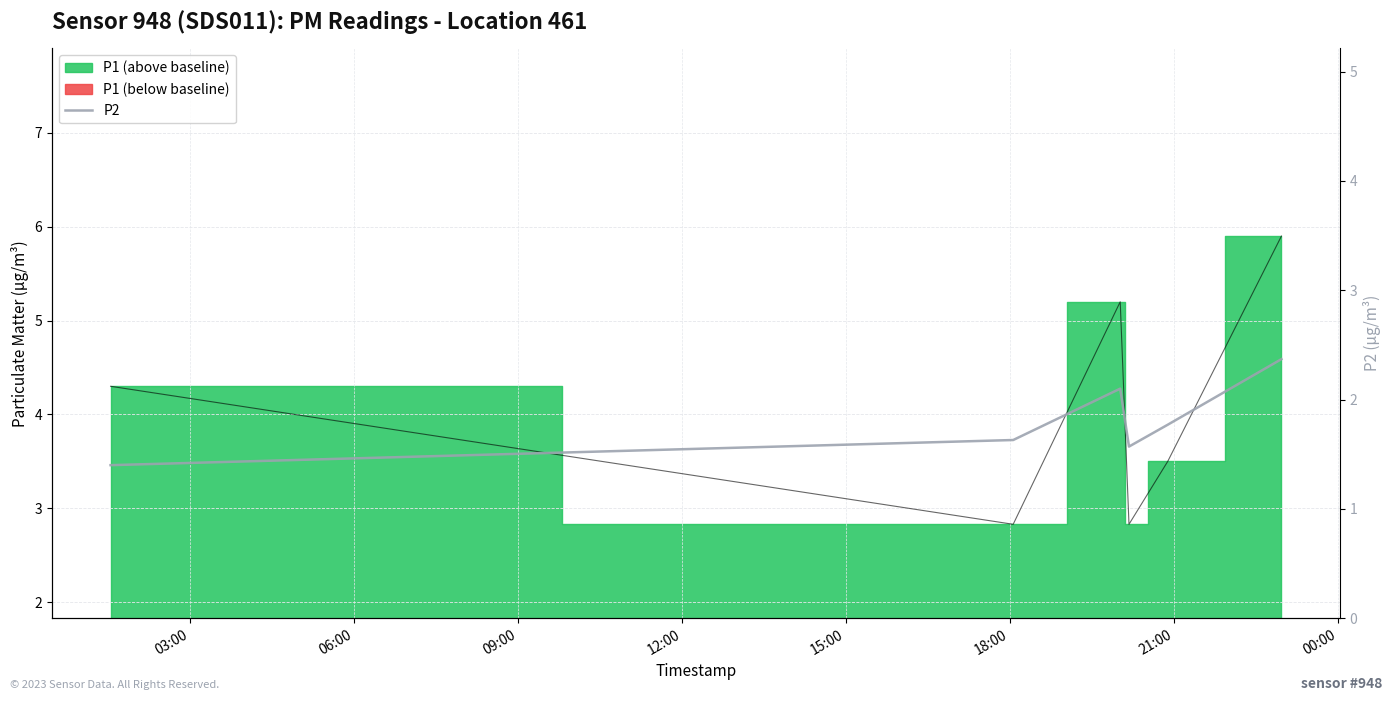

What is the smallest value displayed?

1.4